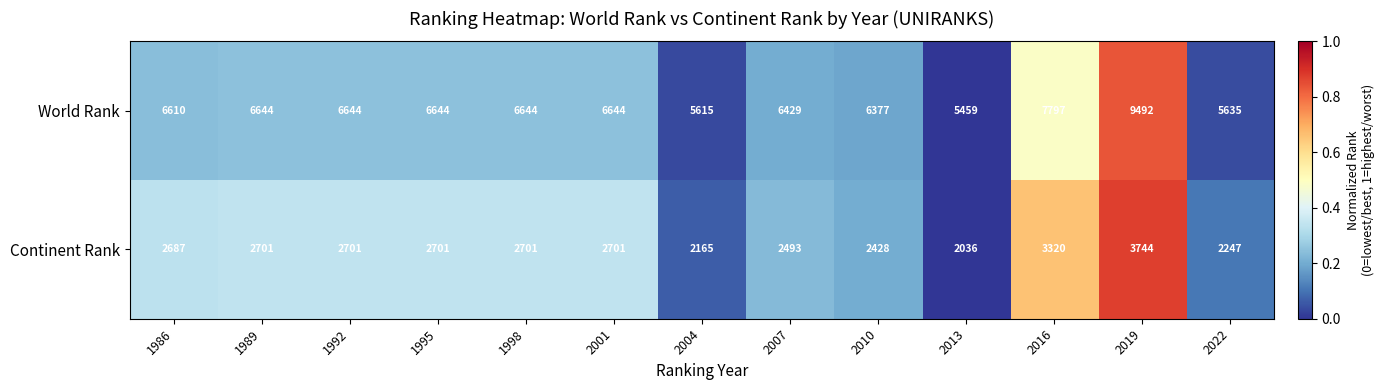

Which series has the largest total across all categories?

World Rank